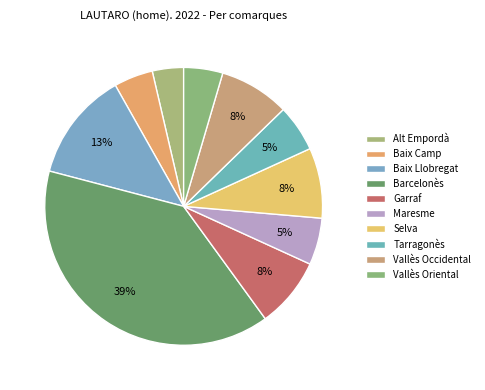

Count the number of slices in the pie.

10